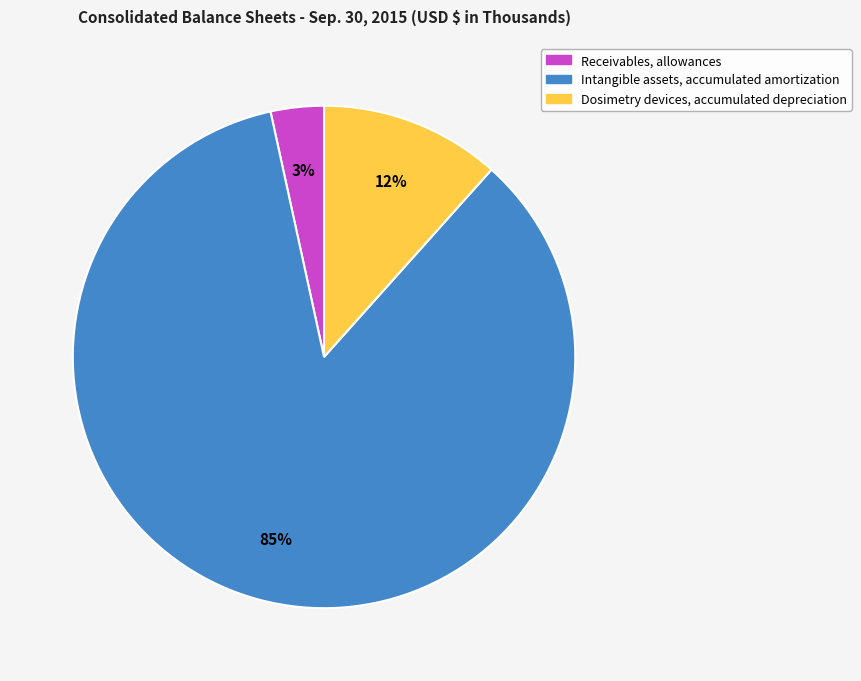

What is the smallest slice in the pie chart?

Receivables, allowances